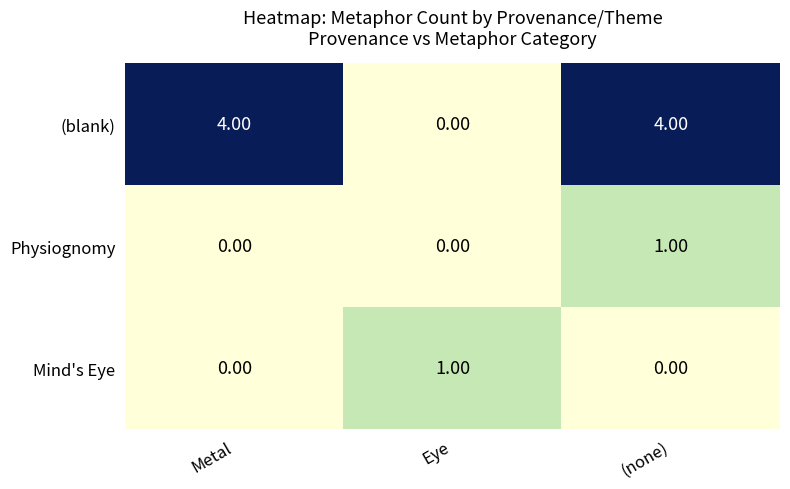

Is the value of Physiognomy at (none) greater than the value of (blank) at Metal?

No